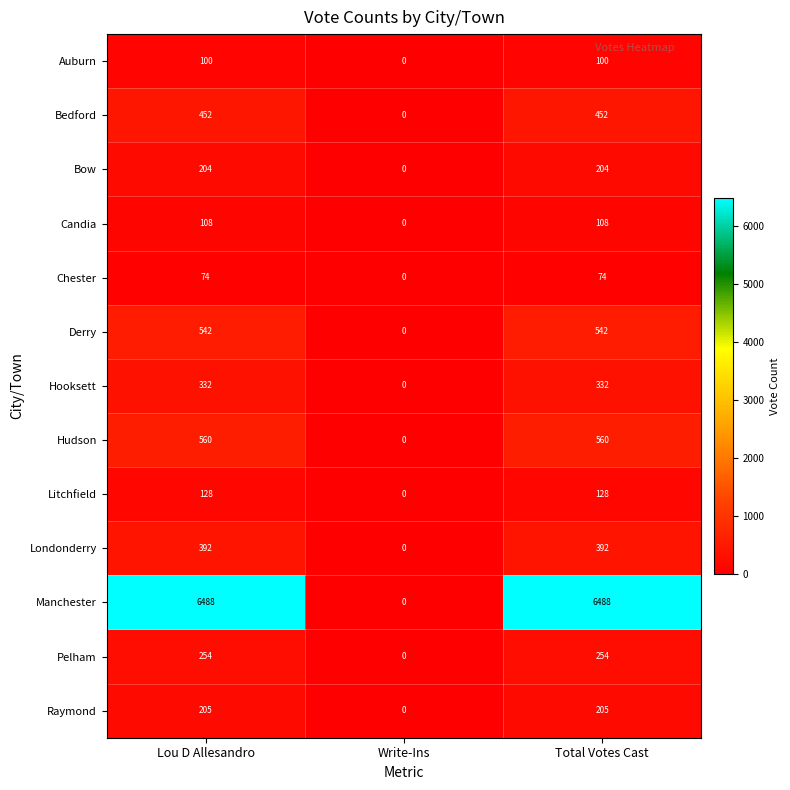

Which category has the lowest value in the Chester series?

Write-Ins